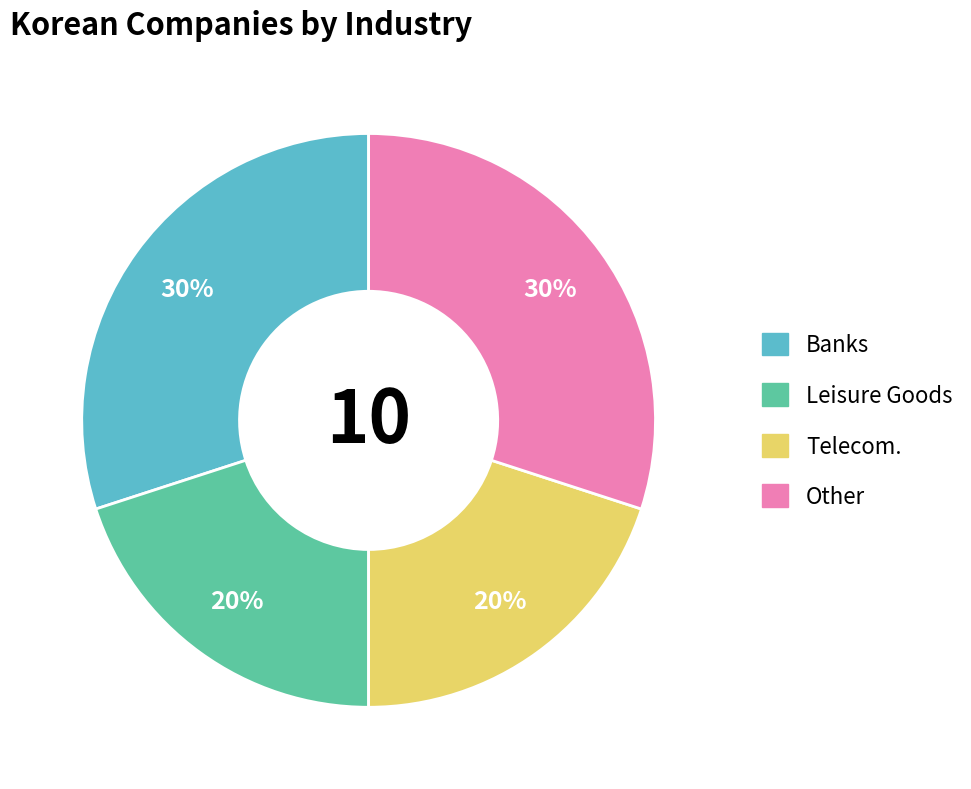

Combined, do Other and Banks account for over 50%?

Yes